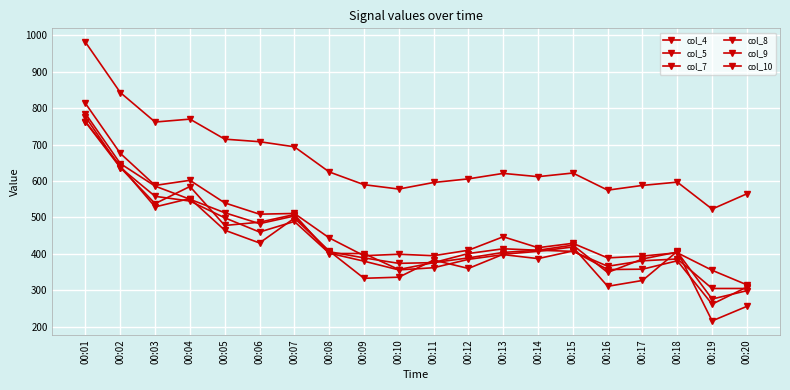

How many lines are shown in the chart?

6